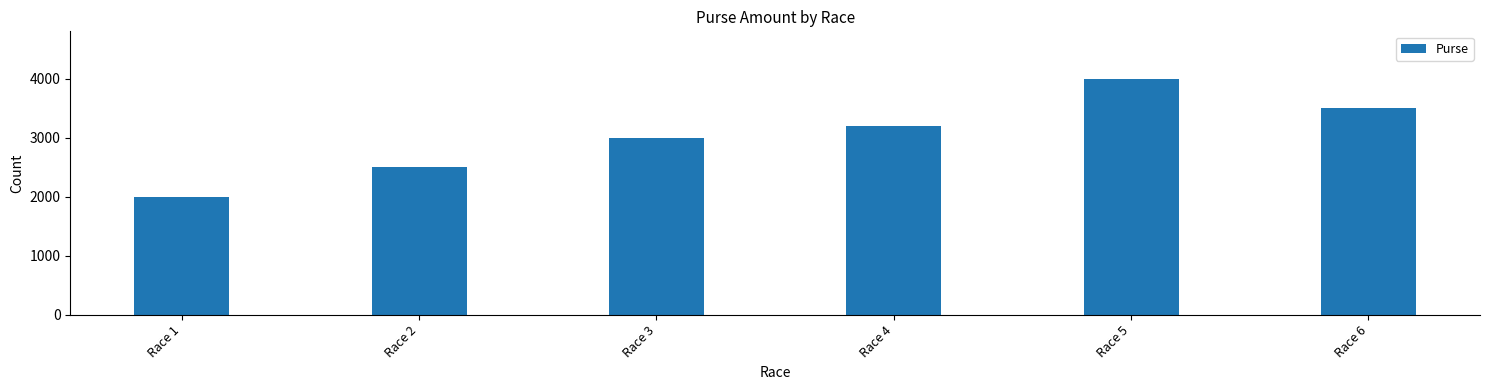

Approximately how many times larger is the value at Race 5 compared to Race 2?

1.6